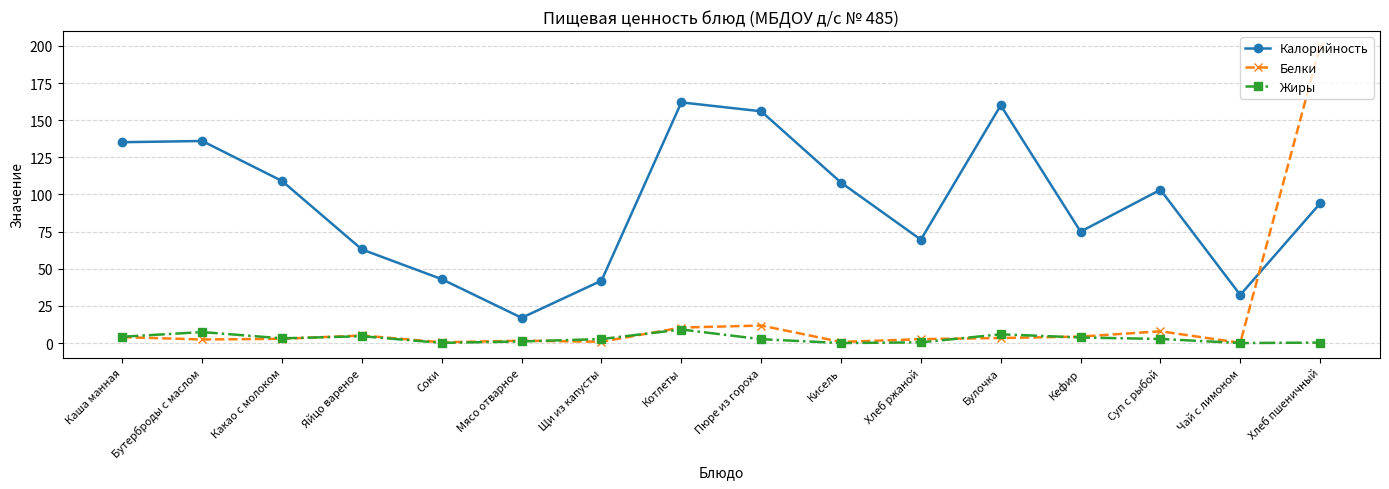

What is the total value across all series at Хлеб ржаной?

72.7